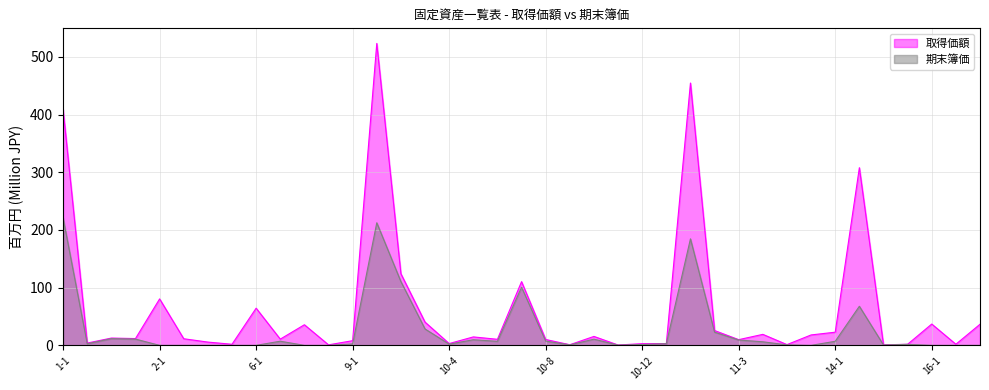

How many values in the 取得価額 (line) series exceed 11?

21